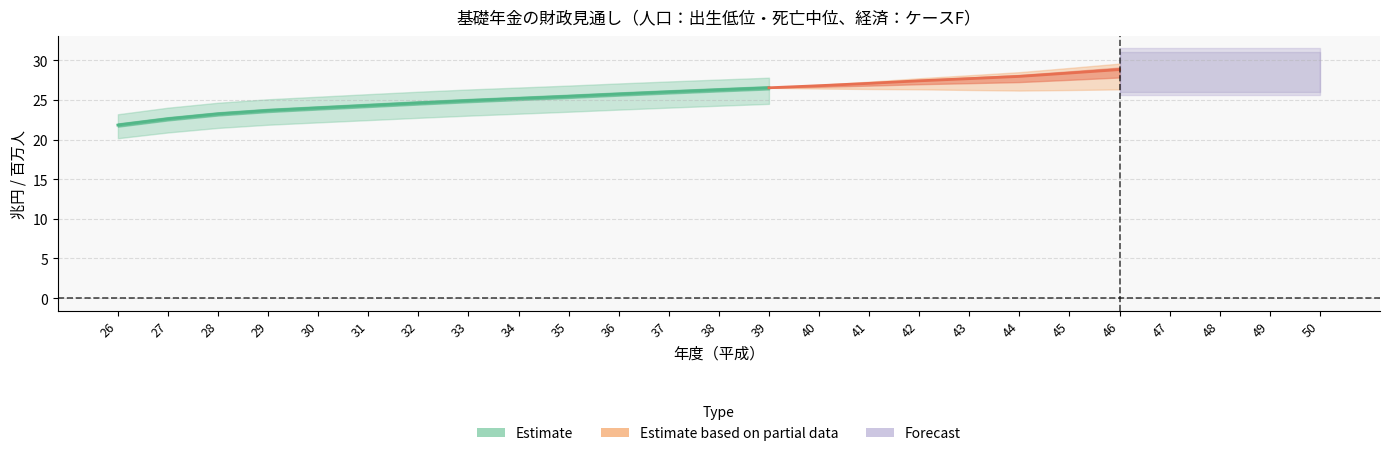

What is the average value of the 基礎年金給付費 series?

26.3